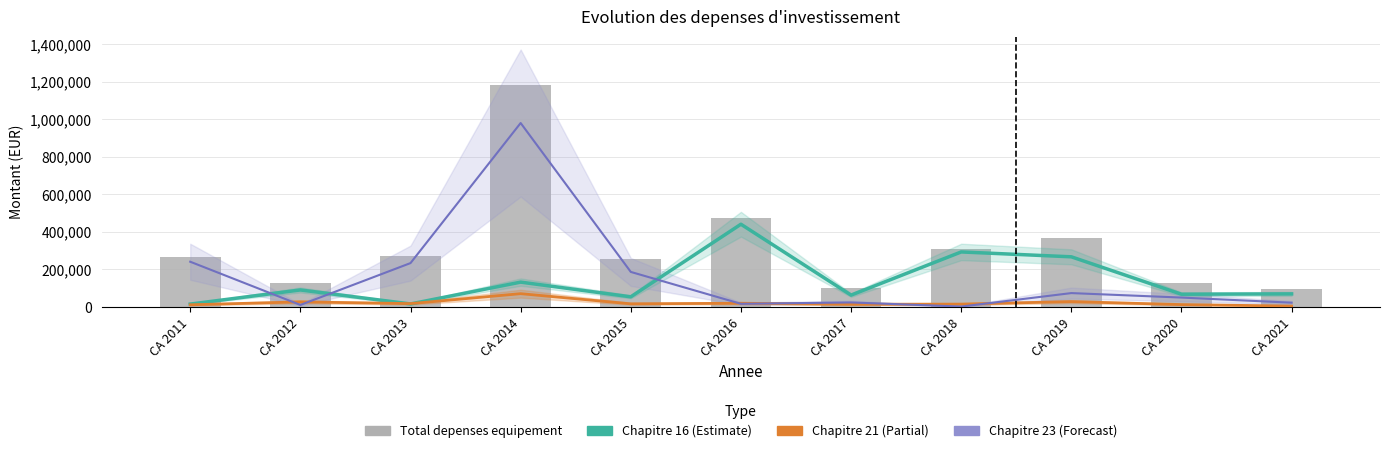

How many groups of bars are there?

11